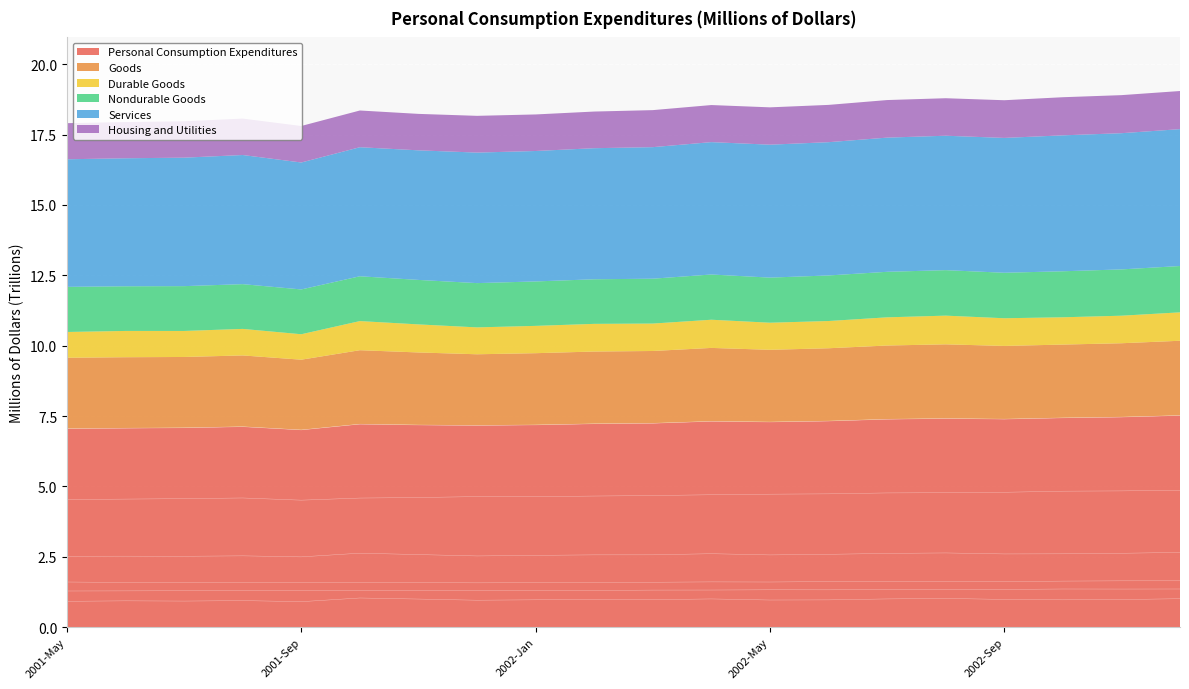

True or false: Services and Nondurable Goods intersect in this chart.

False